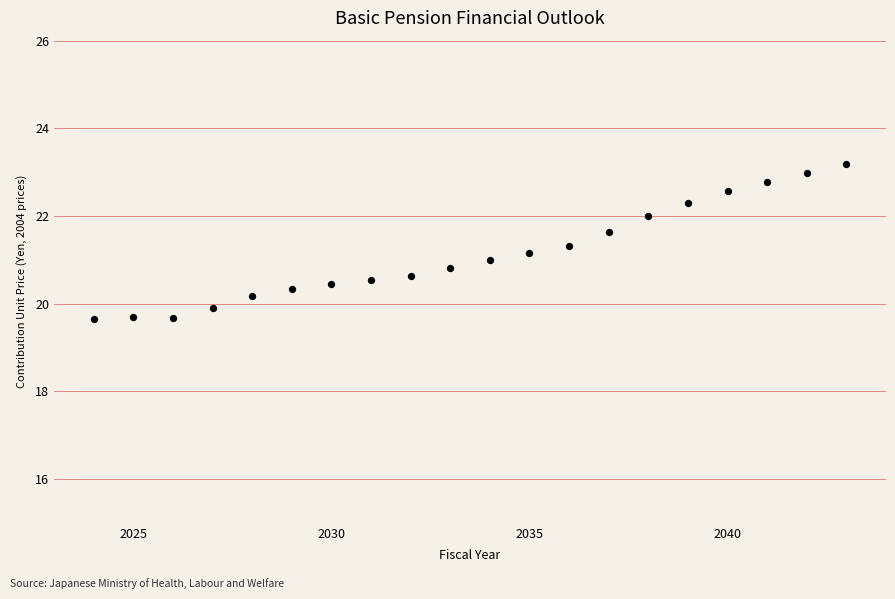

What is the range of X values (max minus min)?

19.0